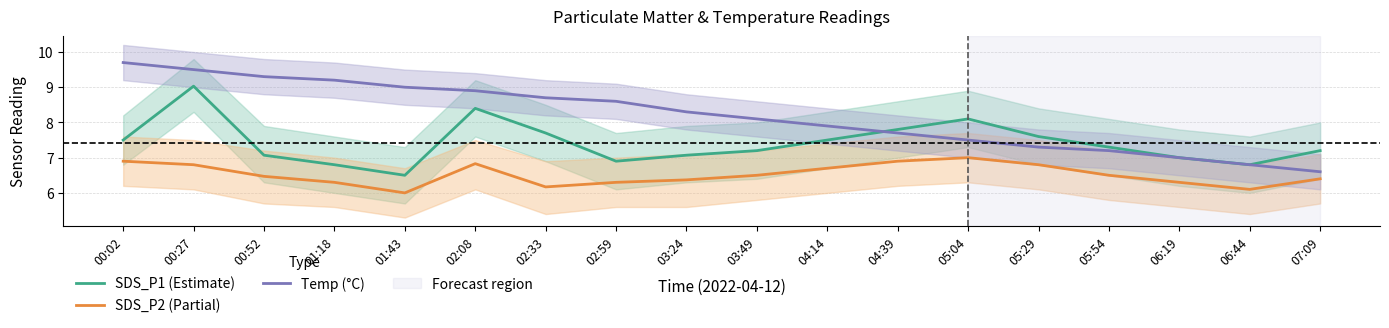

True or false: SDS_P1 (Estimate) and SDS_P2 (Partial) cross at least once.

False